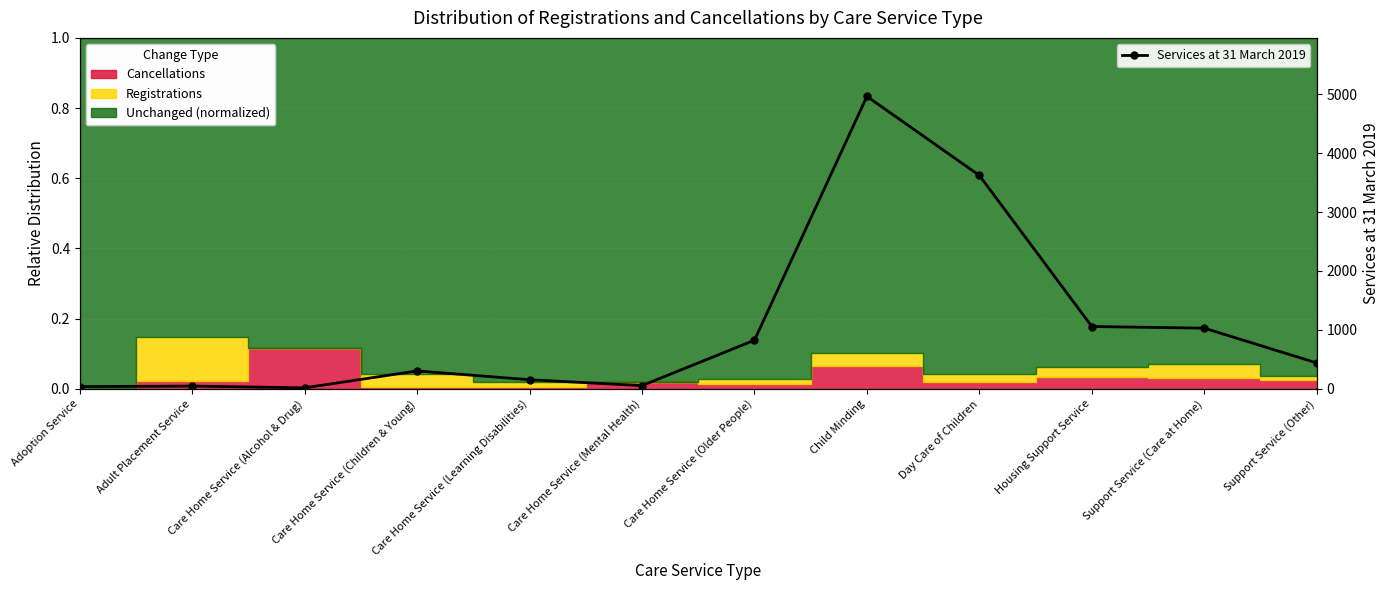

What is the difference between the maximum and minimum values?

4946